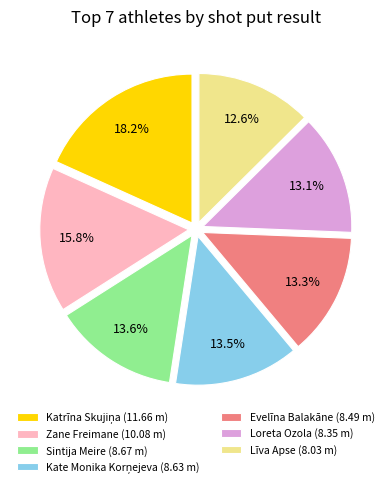

Does any single category account for the majority?

No